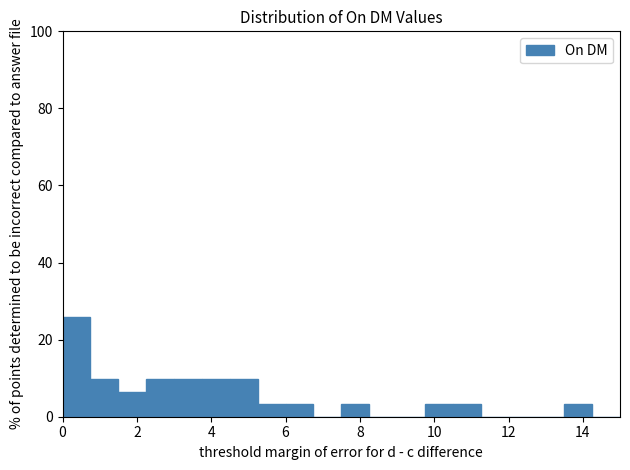

Around what value on the x-axis is the tallest bar? Give the approximate position of its centre, as read against the axis.

0.4